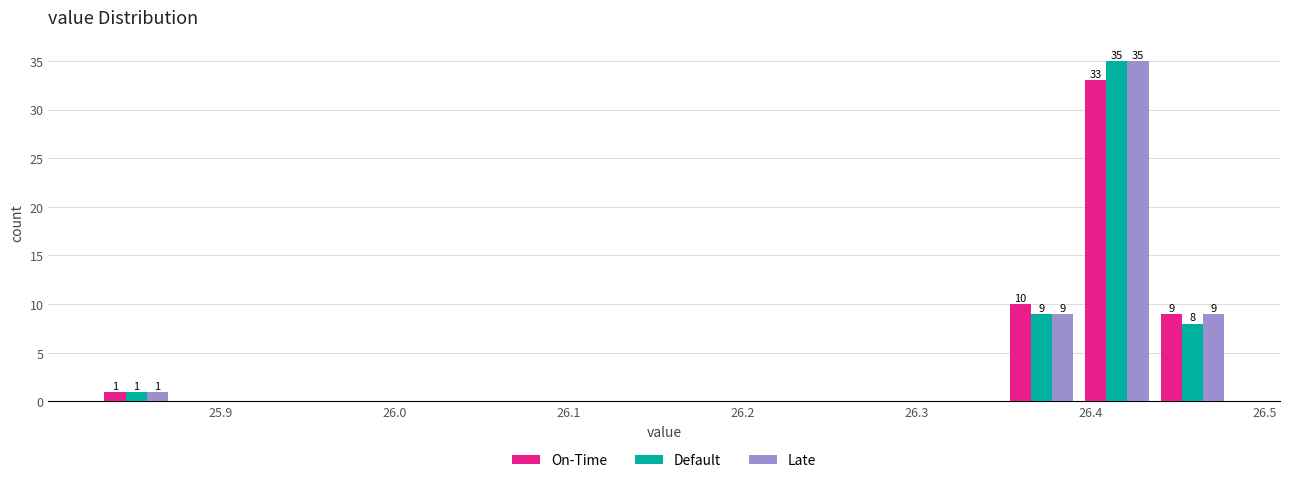

In the Default series, which range on the x-axis has the tallest bar?

26.39 to 26.44